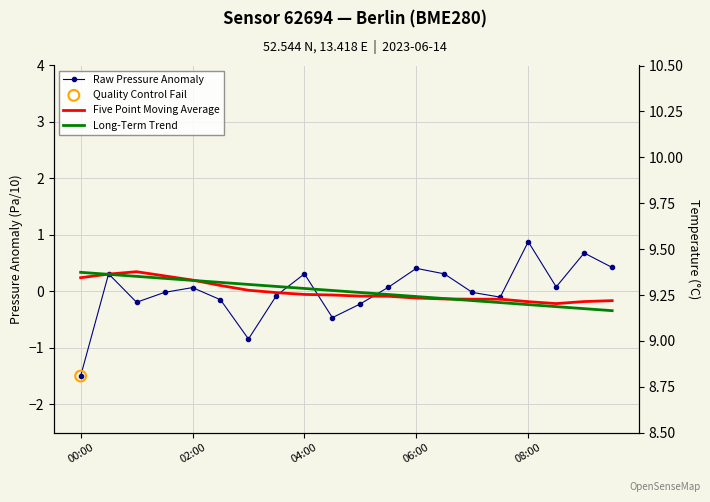

At which category is the sum across all series the highest?

02:00